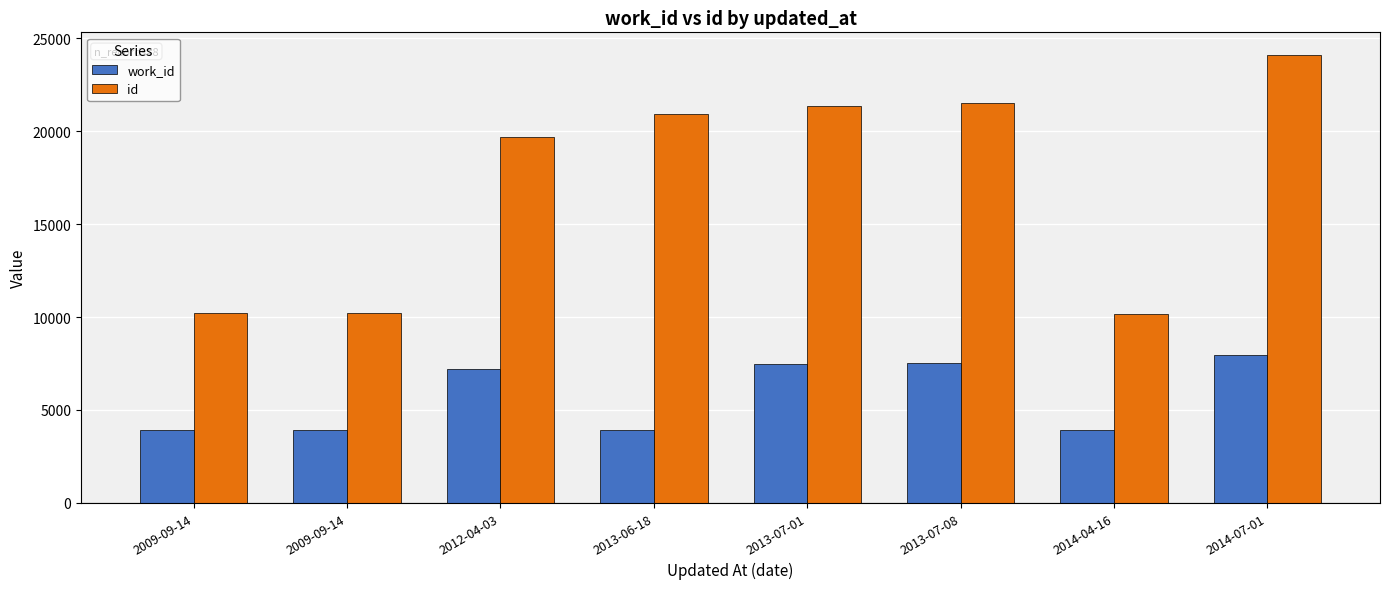

How many values in the work_id series are below 7209?

4